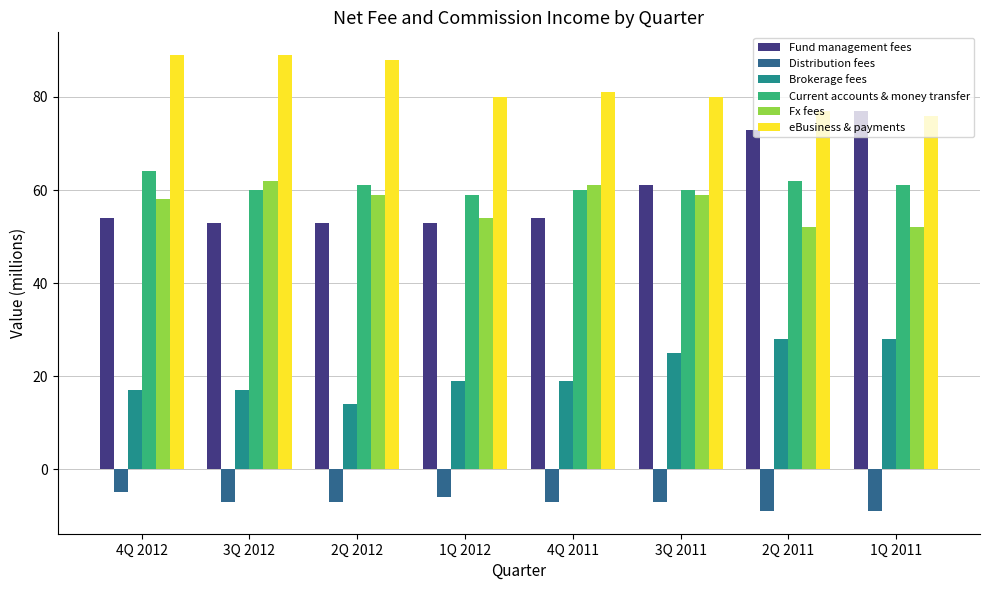

Is it true that Current accounts & money transfer equals 33 at 2Q 2012?

False